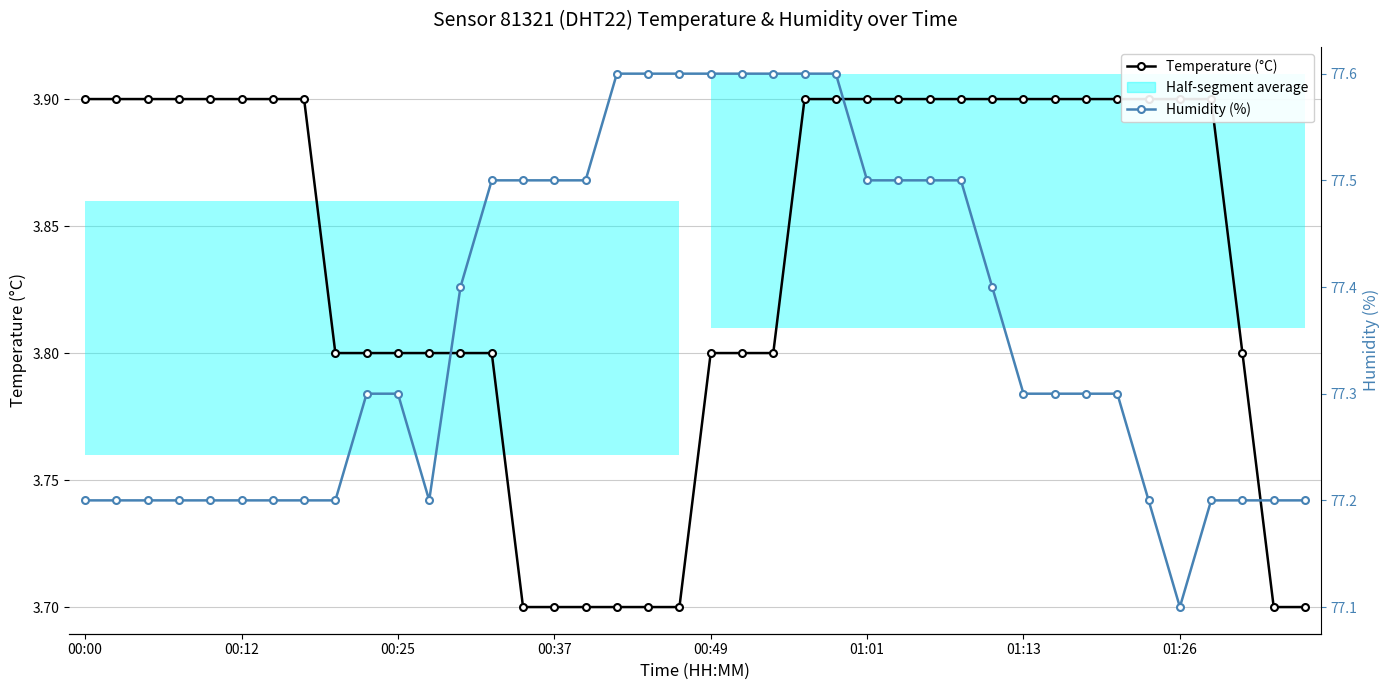

Between 00:49 and 24, which series saw the biggest shift?

Humidity (%)